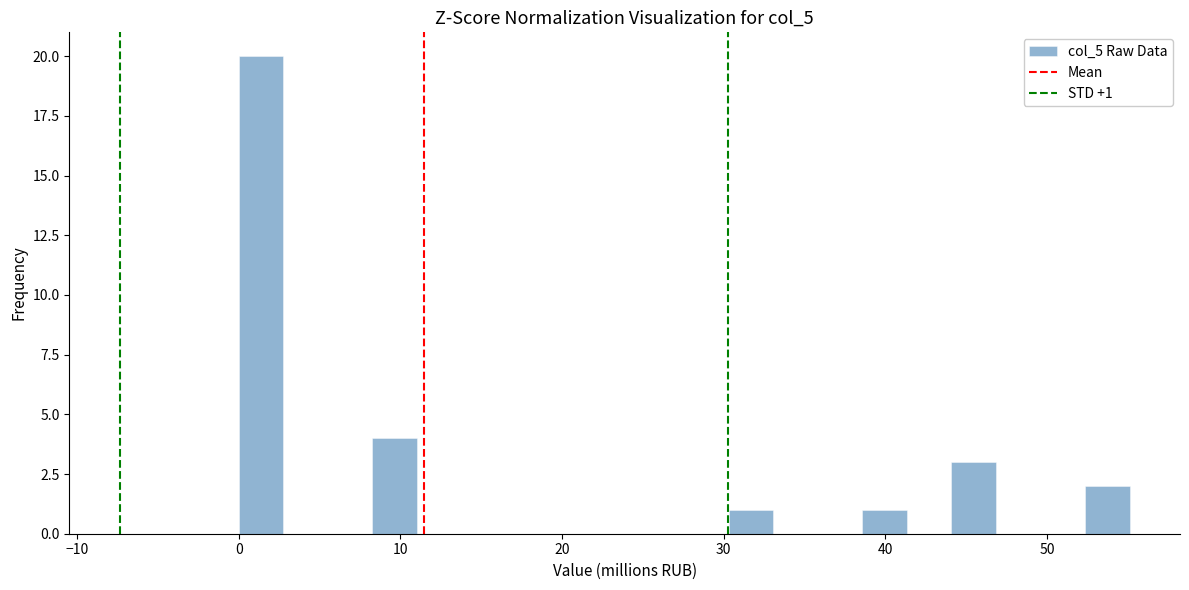

Around what value on the x-axis is the tallest bar? Give the approximate position of its centre, as read against the axis.

1